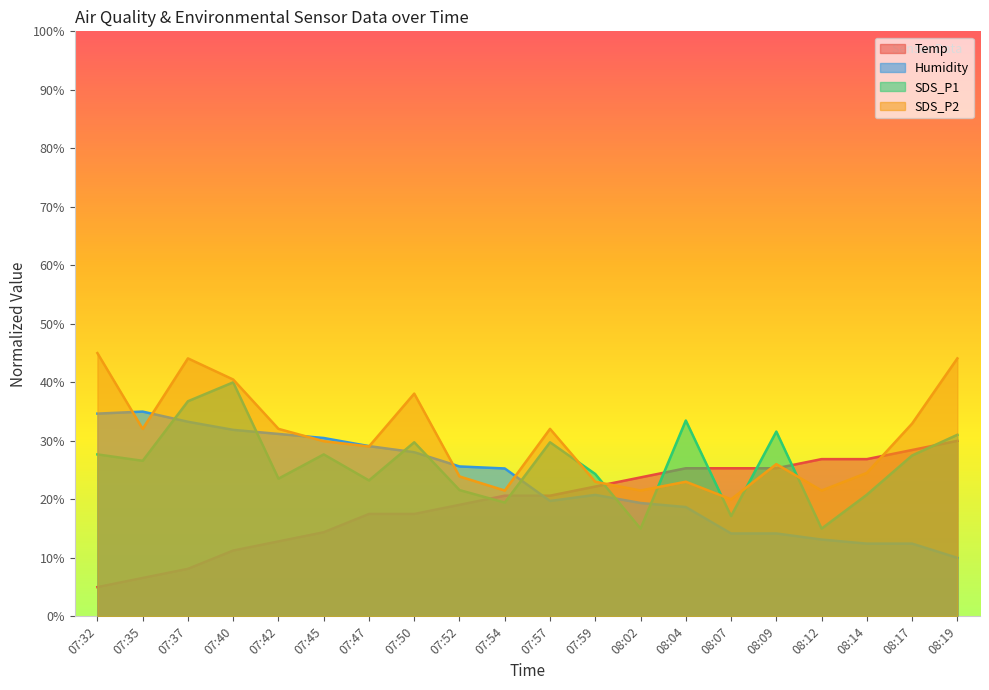

Which series has the largest range (max minus min)?

Temp